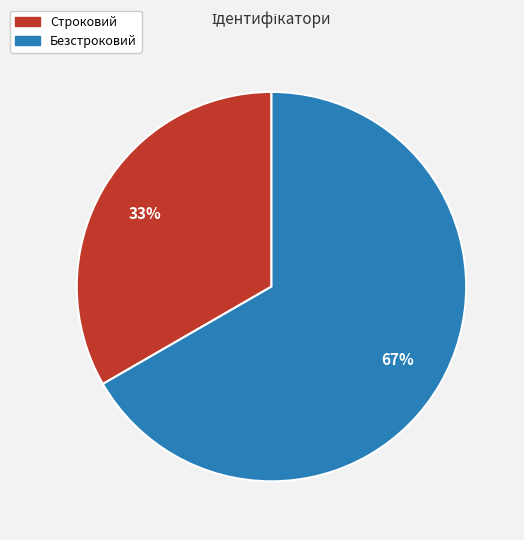

True or false: Безстроковий accounts for 60% of the total.

False